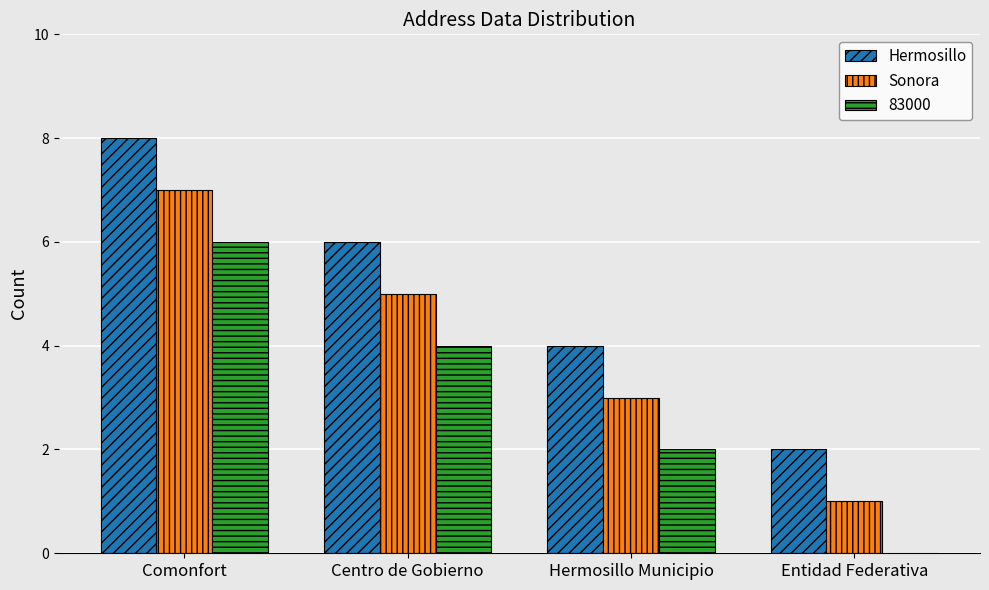

What is the maximum value shown in the chart?

8